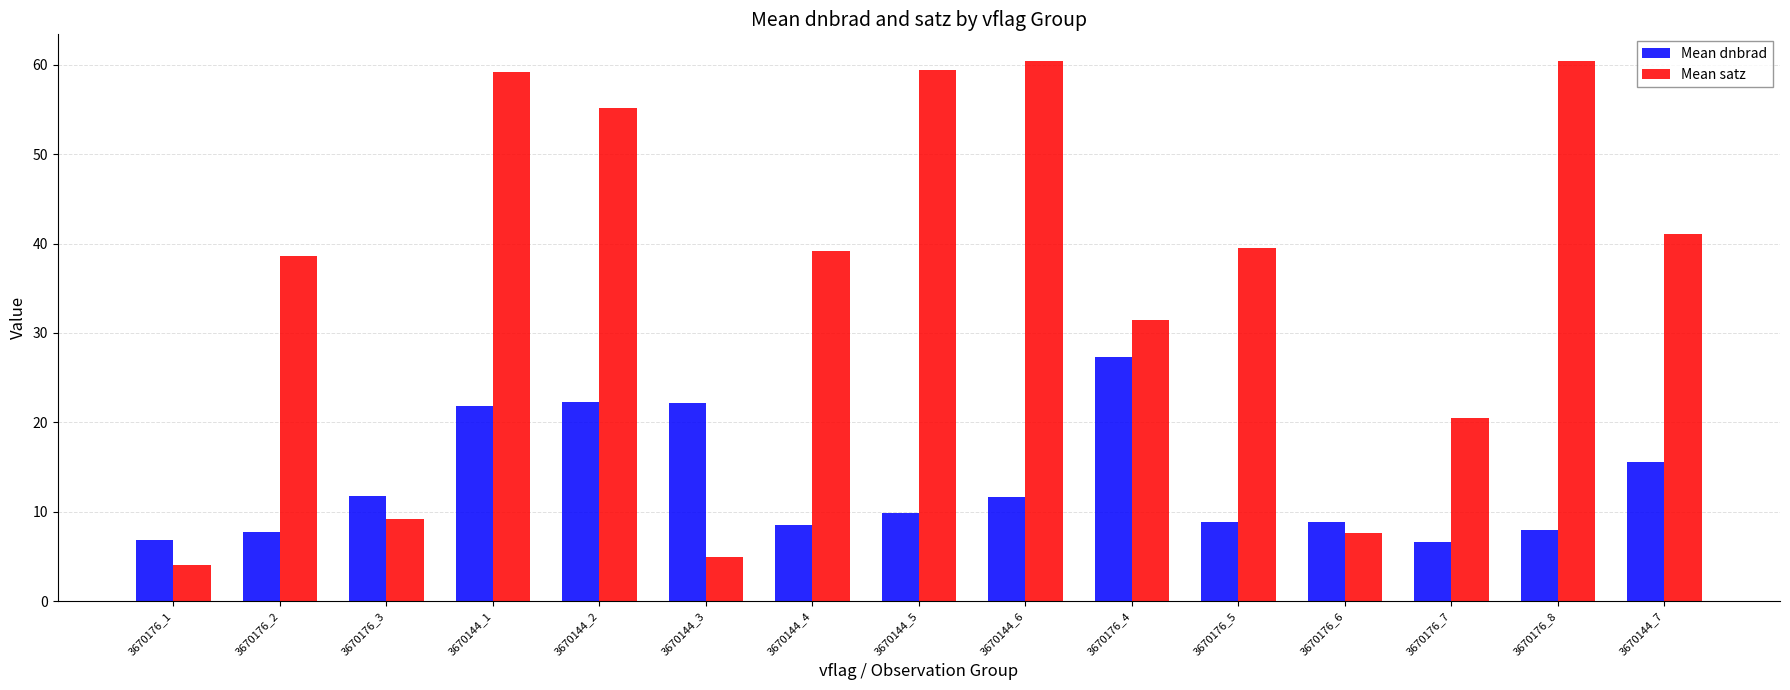

Rank the series at 3670144_5 from highest to lowest value.

Mean satz, Mean dnbrad